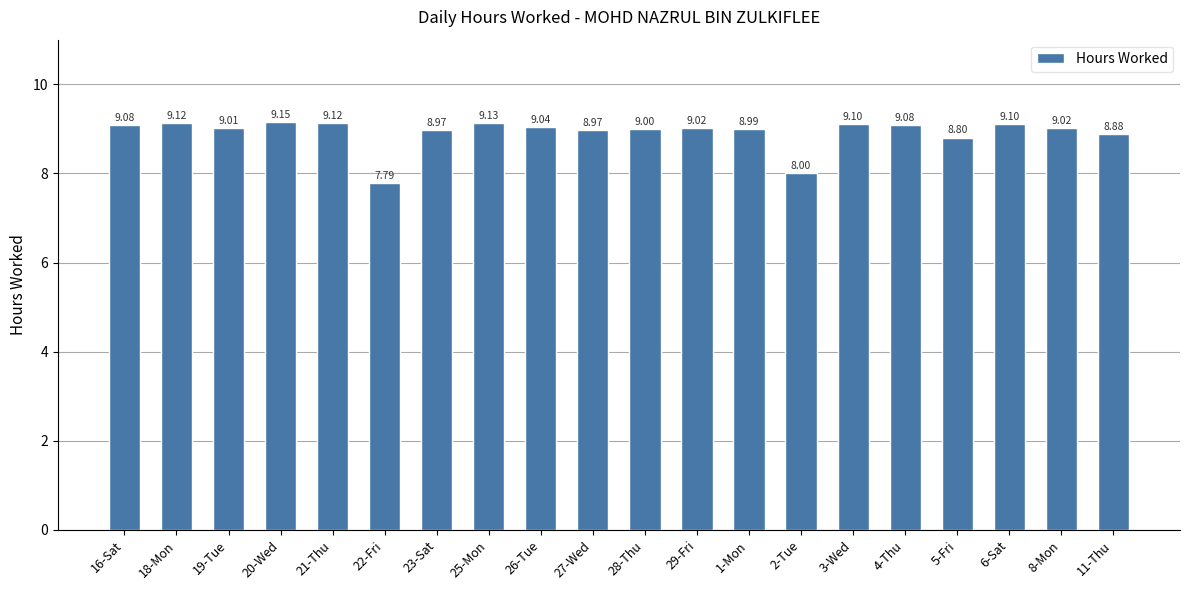

What is the value of the 8th bar from the left?

9.1